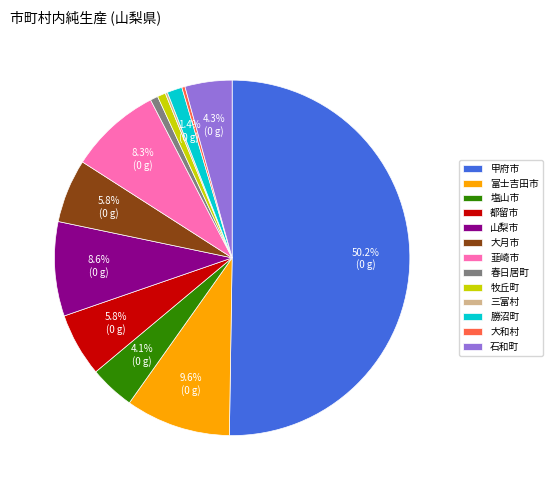

Combined, what portion of the pie is 富士吉田市 and 大月市?

15.4%